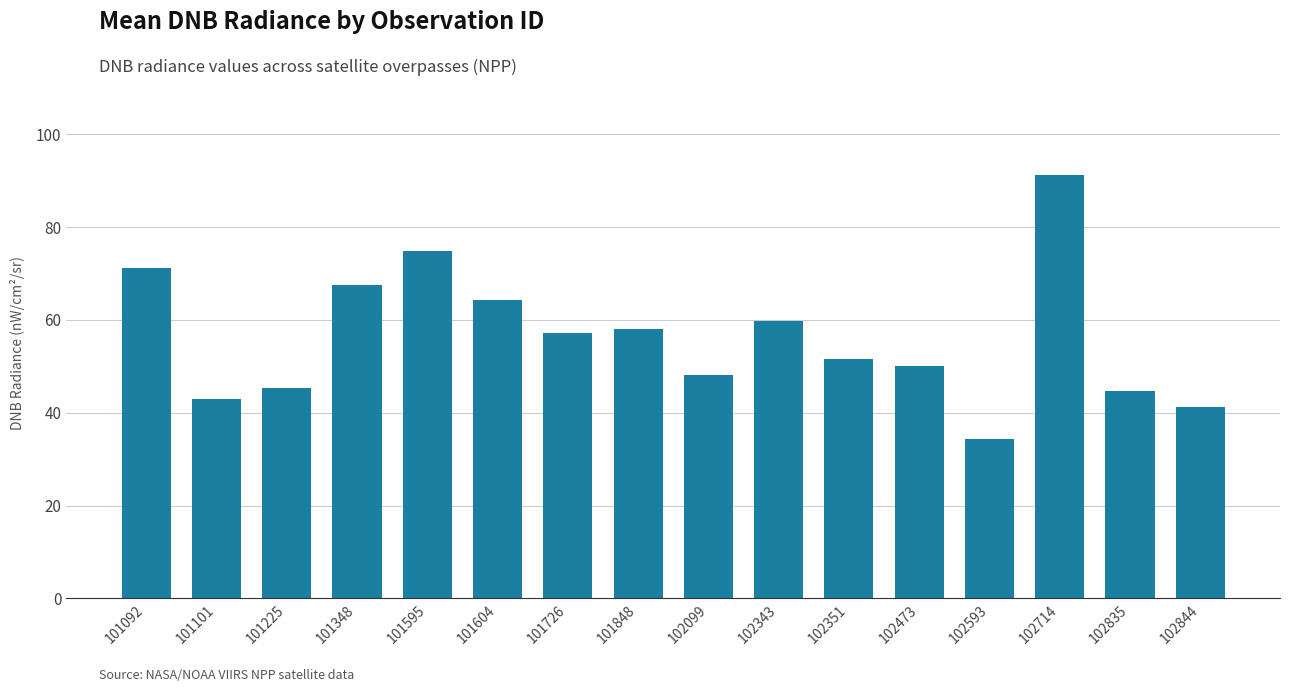

What is the difference between the values at 101101 and 102473?

7.0